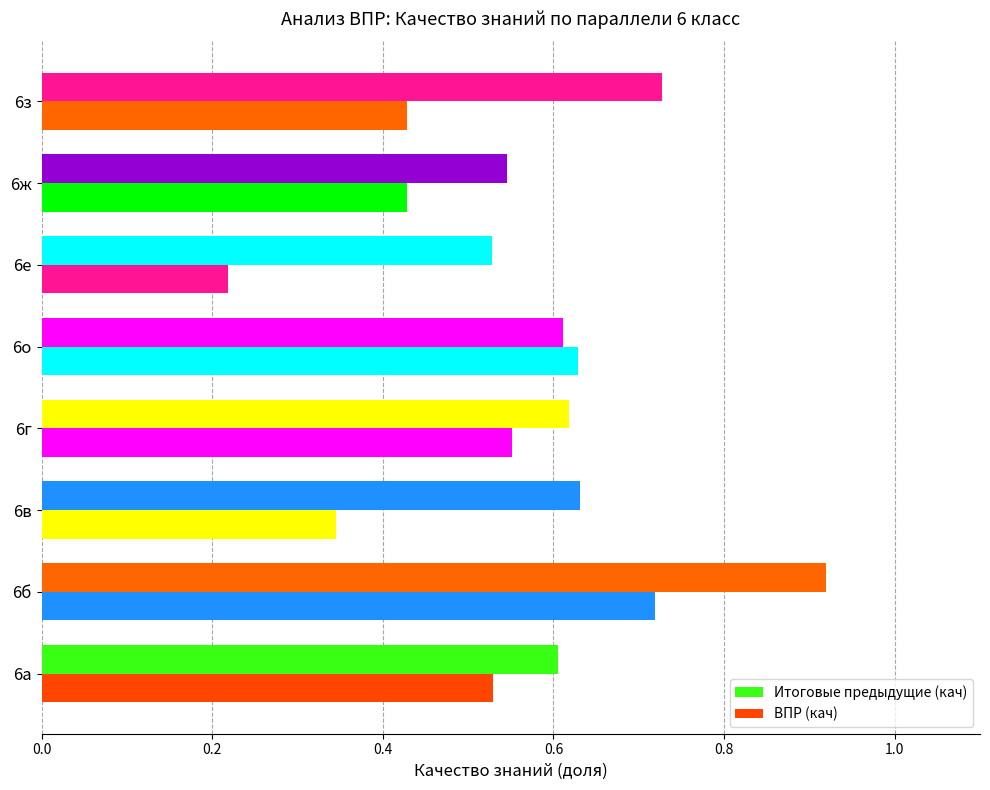

What is the greatest value displayed?

0.9